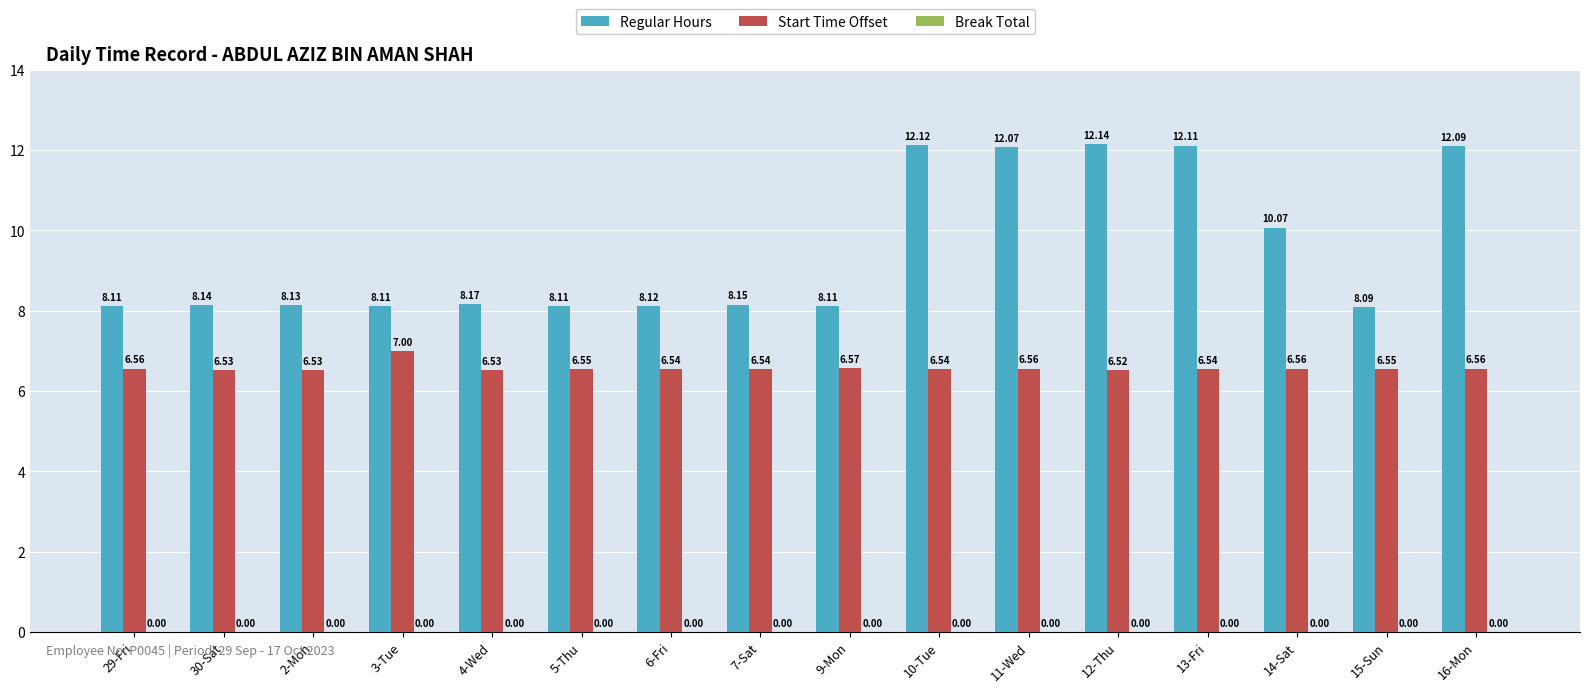

At how many categories does at least one series exceed 7?

16